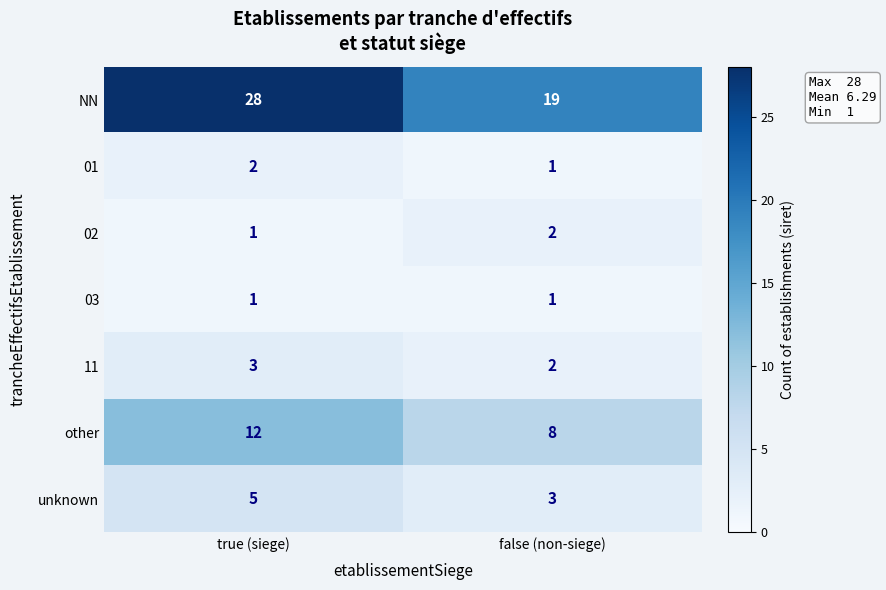

What value does the NN series have at false (non-siege)?

19